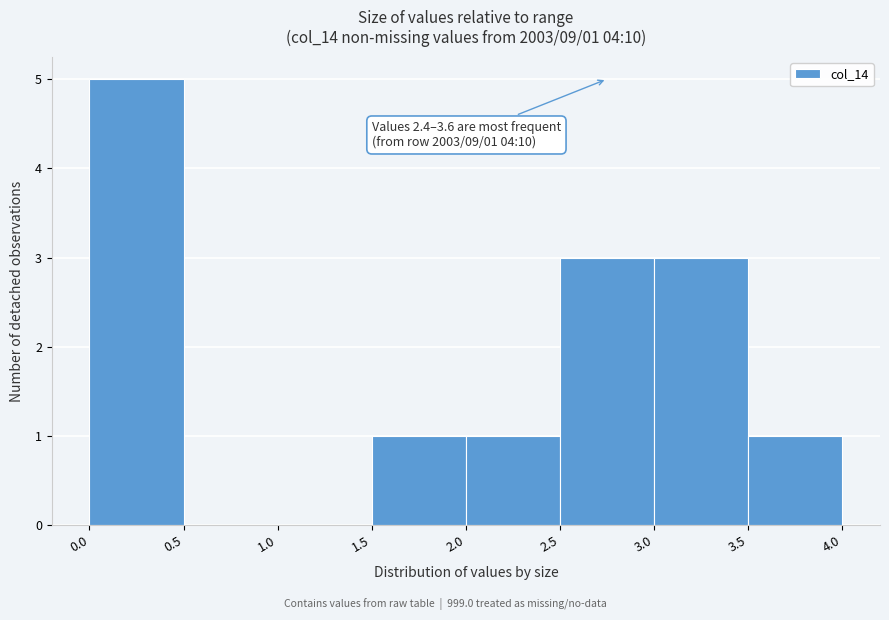

Which range on the x-axis has the tallest bar?

0.0 to 0.5